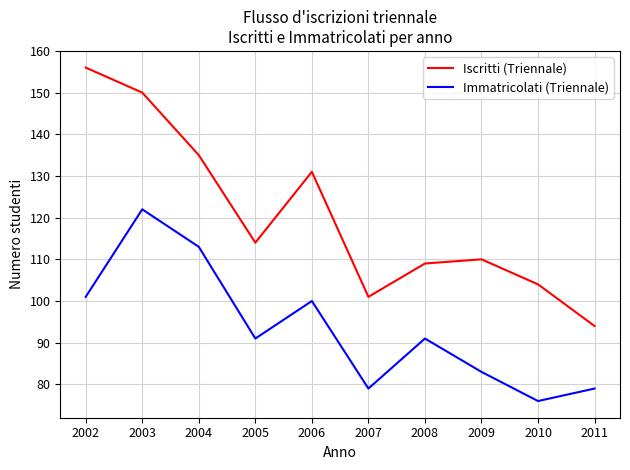

Where does the Iscritti (Triennale) series first go above 114?

2002